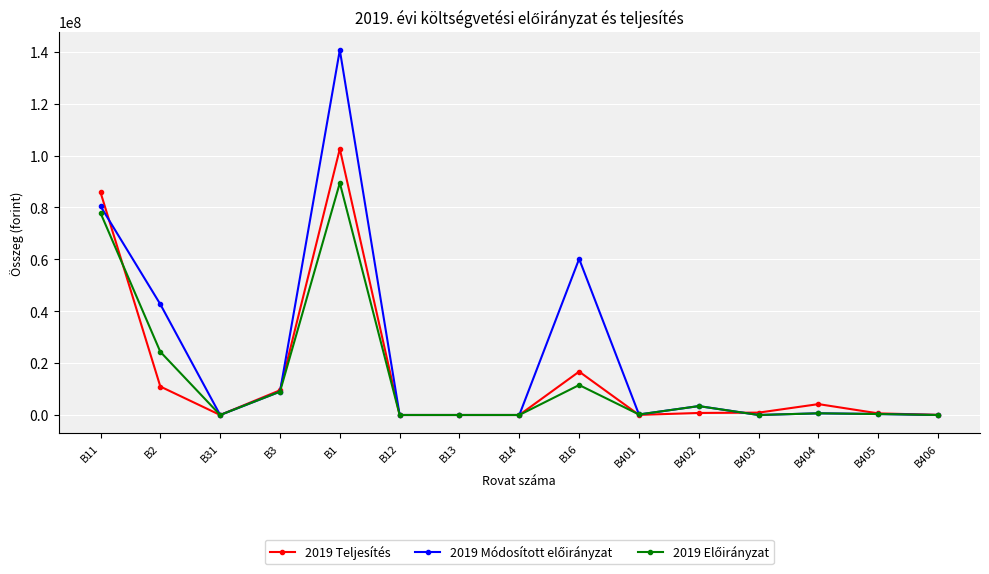

At which category is the sum across all series the highest?

B1